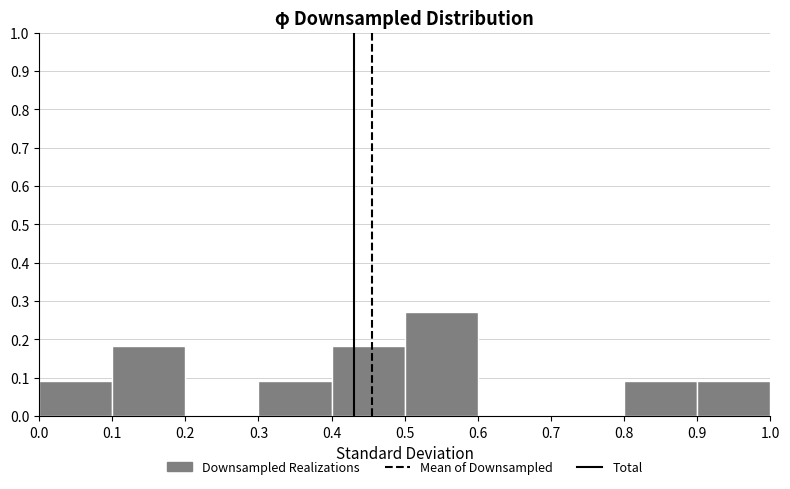

Reading left to right, list every bar in this chart as the range it spans on the x-axis followed by its height. The values are not printed on the chart, so give them approximately, as read against the axis.

0.0 to 0.1: 0.09
0.1 to 0.2: 0.18
0.2 to 0.3: 0
0.3 to 0.4: 0.09
0.4 to 0.5: 0.18
0.5 to 0.6: 0.27
0.6 to 0.7: 0
0.7 to 0.8: 0
0.8 to 0.9: 0.09
0.9 to 1.0: 0.09